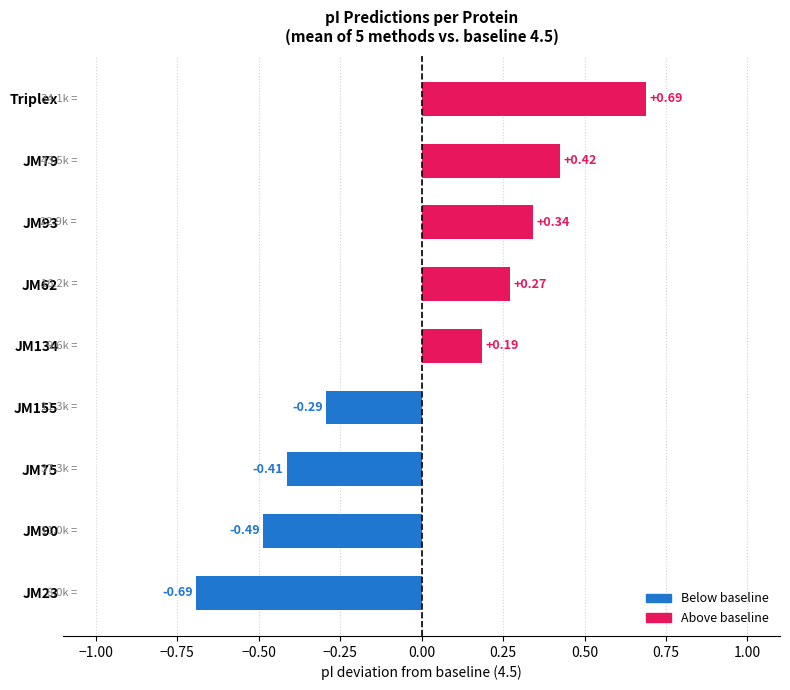

At which category does the chart reach its peak across all series?

Triplex